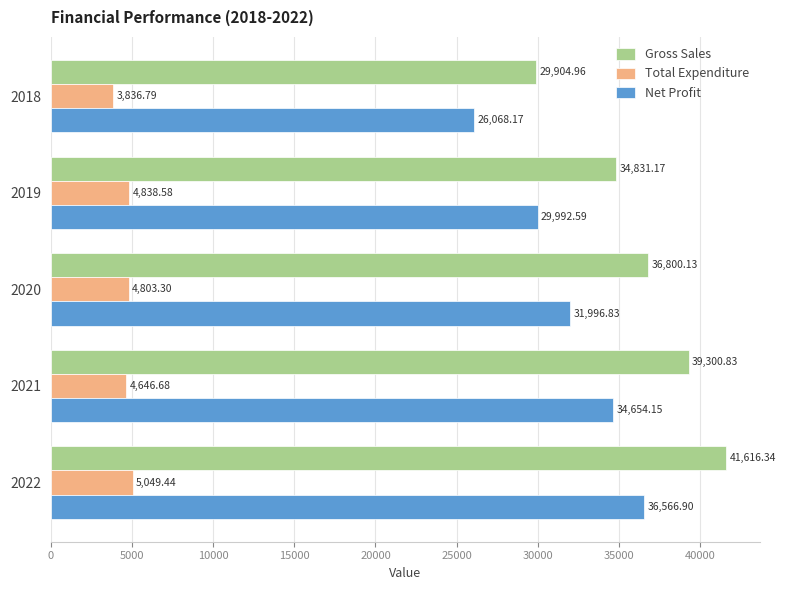

What is the spread (max minus min) of values at 2020?

31996.8